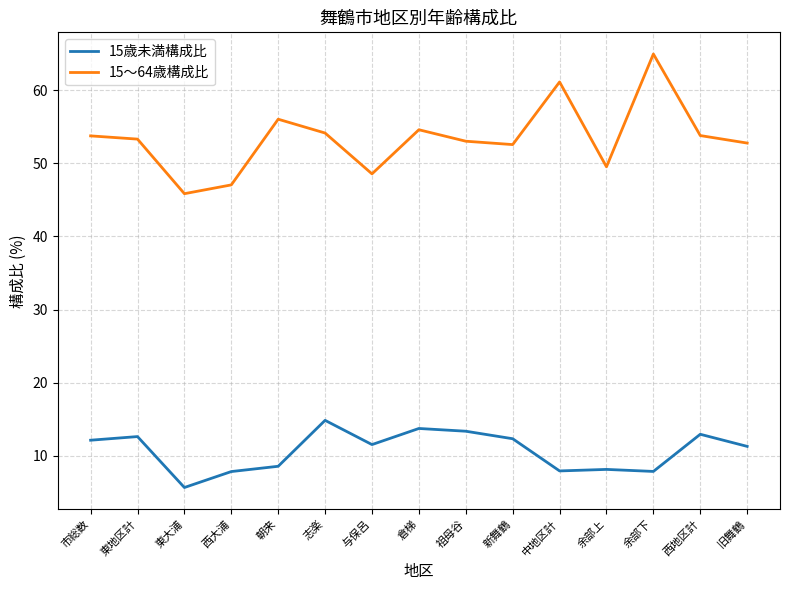

True or false: 15歳未満構成比 and 15〜64歳構成比 intersect in this chart.

False